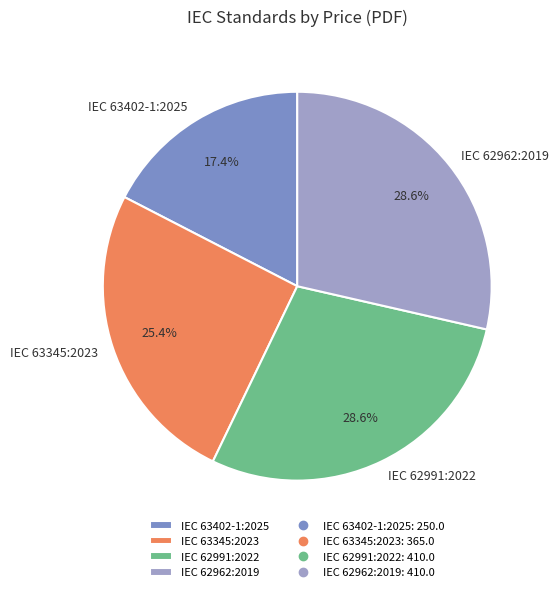

Does IEC 62962:2019 represent more than half of the total?

No